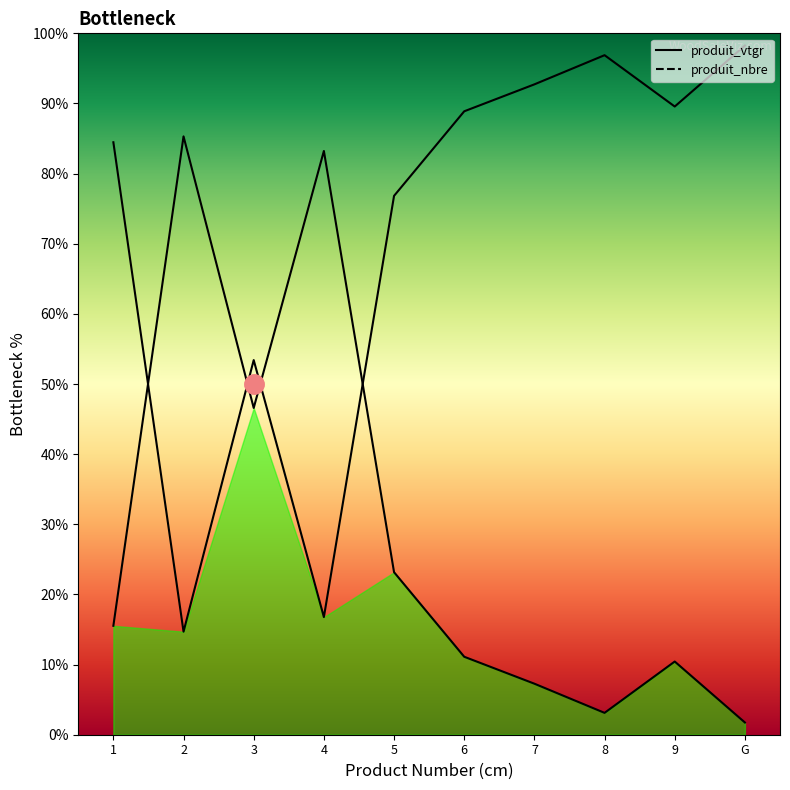

List the series in order of their peak value, lowest first.

produit_vtgr, produit_nbre